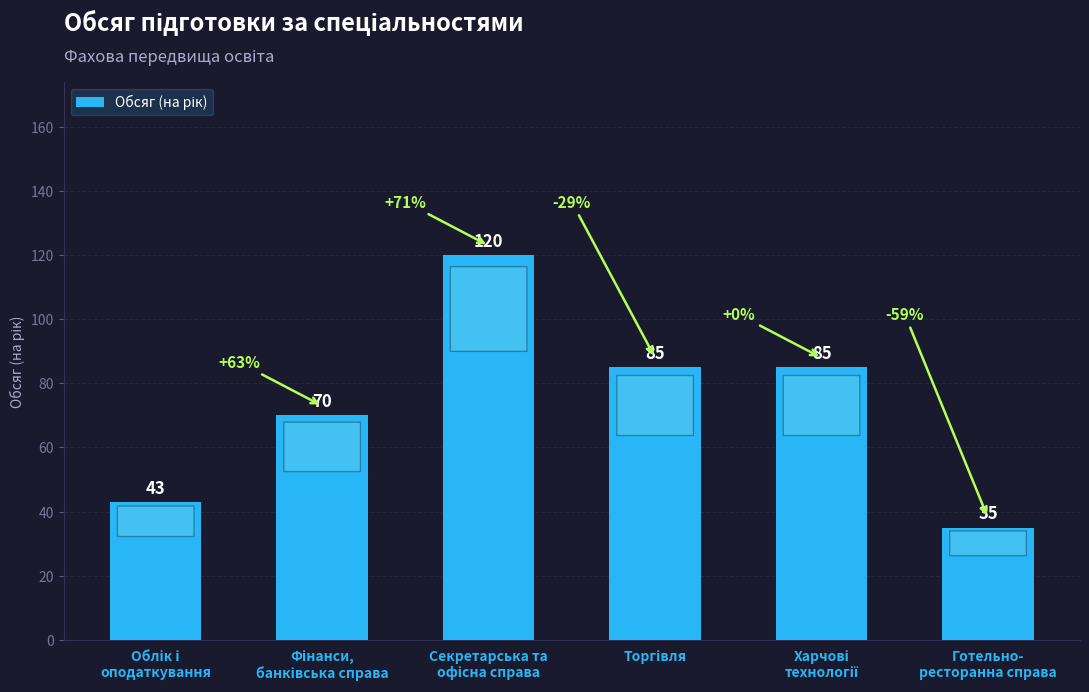

What is the value of the 6th bar from the left?

35